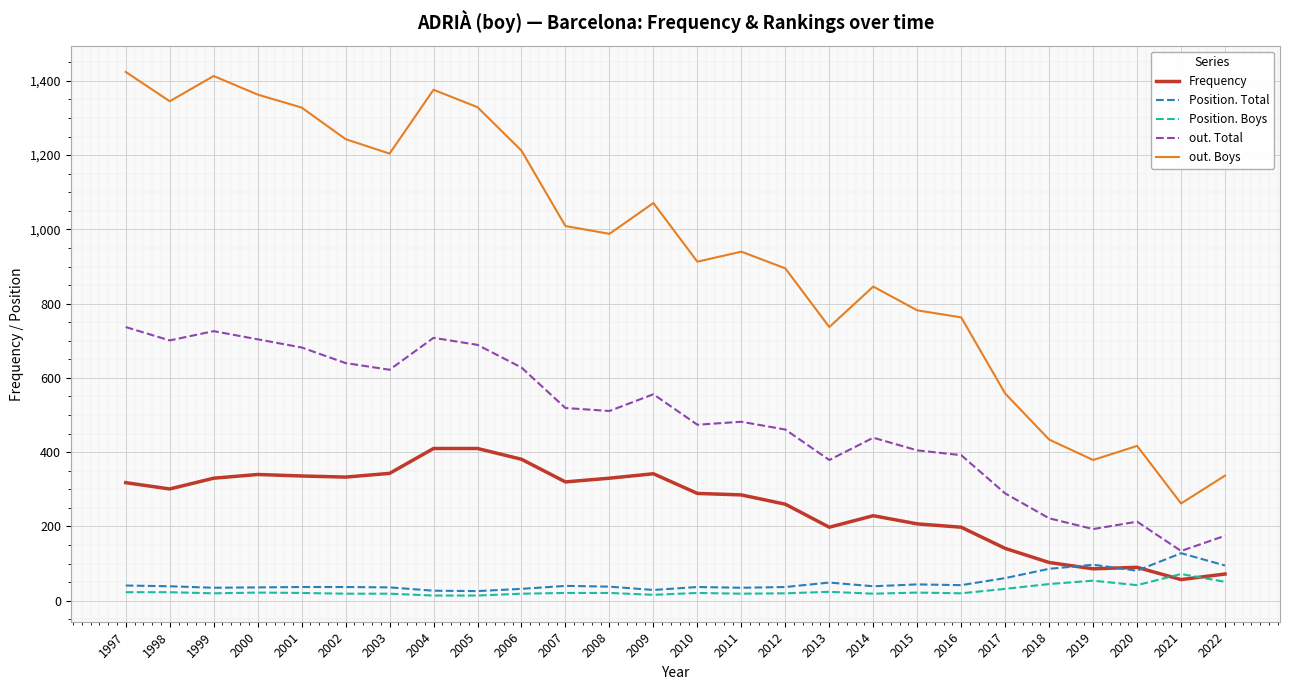

Is it true that out. Total equals 177 at 2014?

False